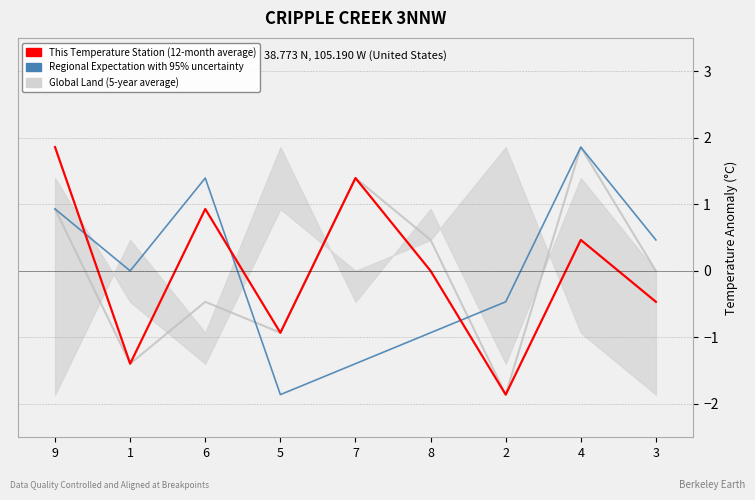

Reading left to right, list all the values displayed in this chart.

Global Land (5-year average): 9=0.9	1=-1.4	6=-0.5	5=-0.9	7=1.4	8=0.5	2=-1.9	4=1.9	3=0.0
col_6: 9=0.9	1=0.0	6=1.4	5=-1.9	7=-1.4	8=-0.9	2=-0.5	4=1.9	3=0.5
This Temperature Station (12-month average): 9=1.9	1=-1.4	6=0.9	5=-0.9	7=1.4	8=0.0	2=-1.9	4=0.5	3=-0.5